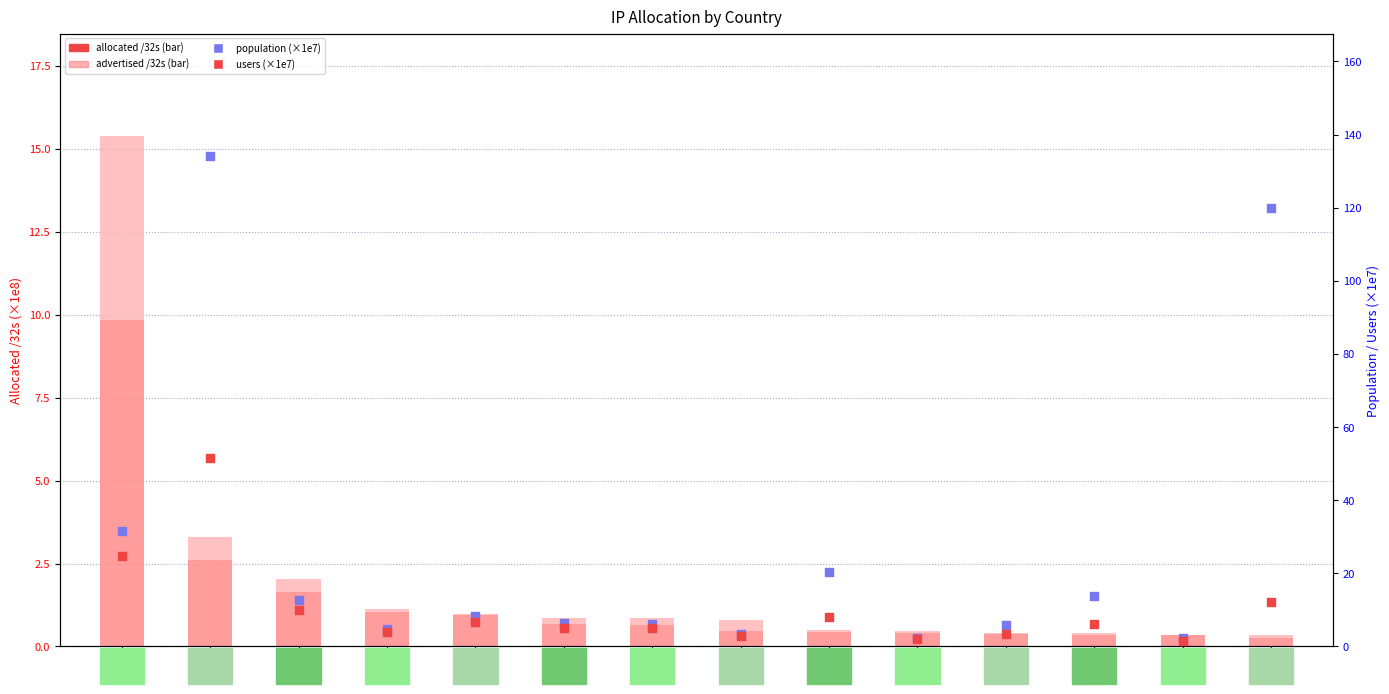

At which category is the sum across all series the highest?

CN